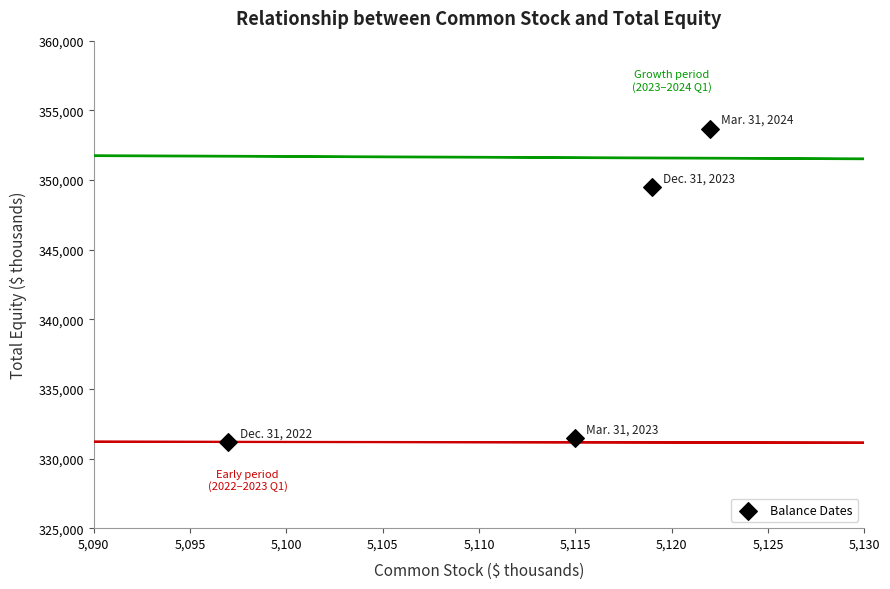

What is the range of X values (max minus min)?

25